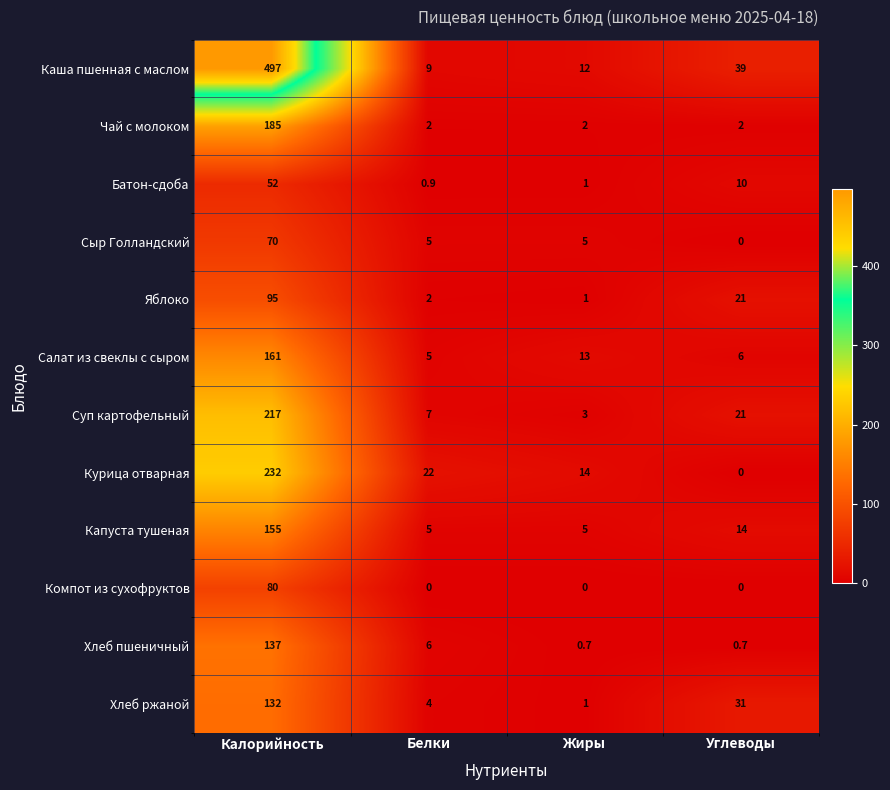

What is the average value of the Капуста тушеная series?

44.8